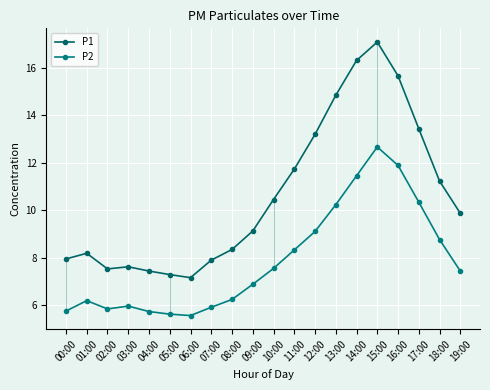

Between 12:00 and 17:00, which series saw the biggest shift?

P2